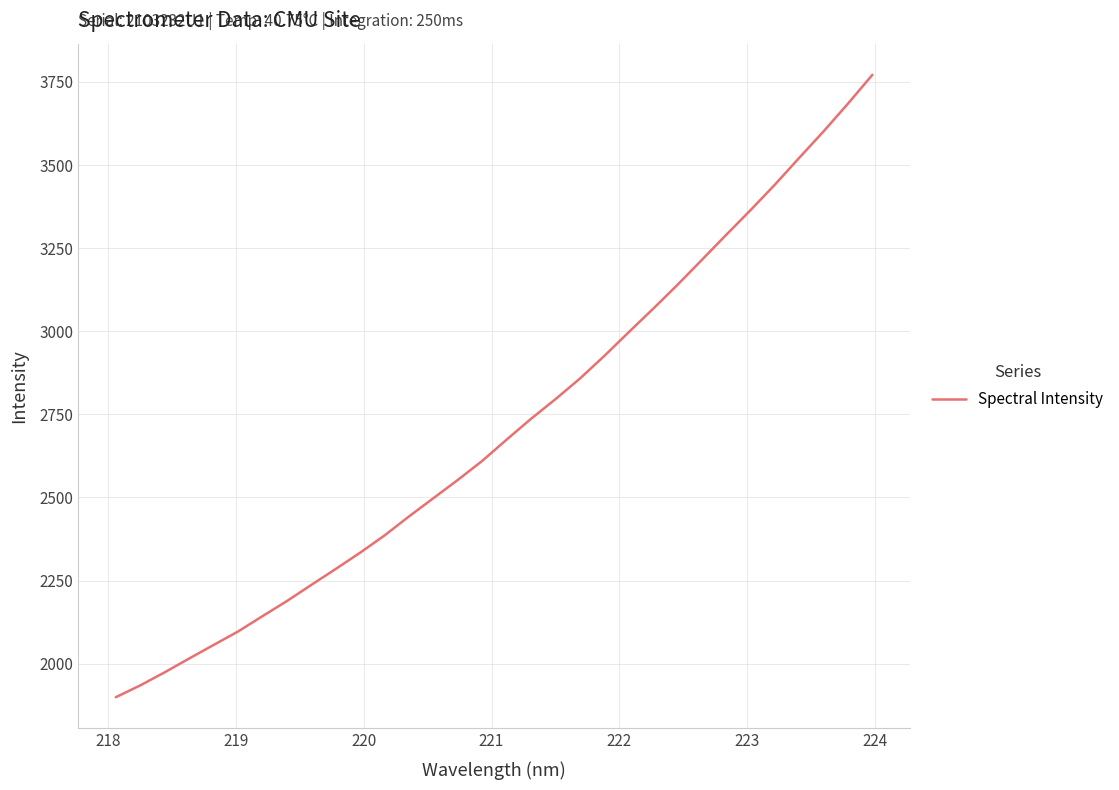

What is the difference between the maximum and minimum values?

1872.3